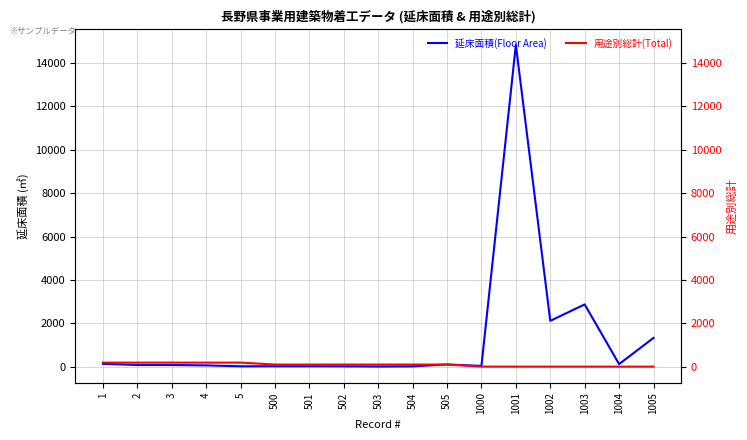

How many lines are shown in the chart?

2